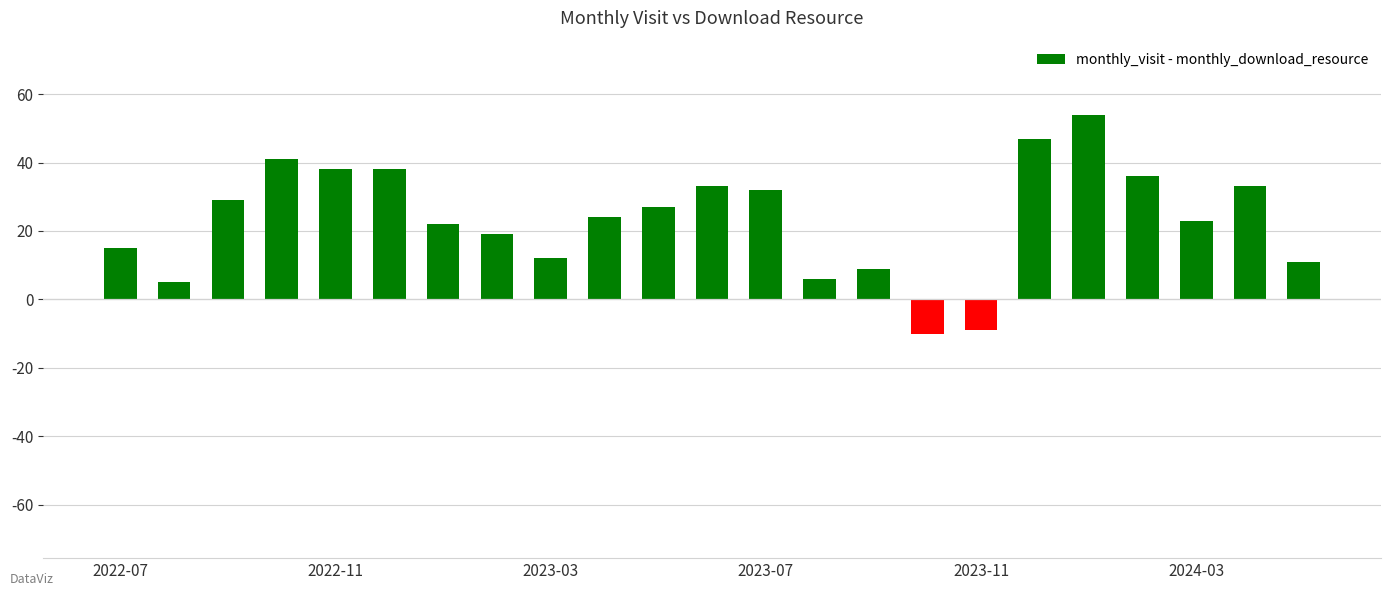

What is the difference between the second highest and minimum values?

57